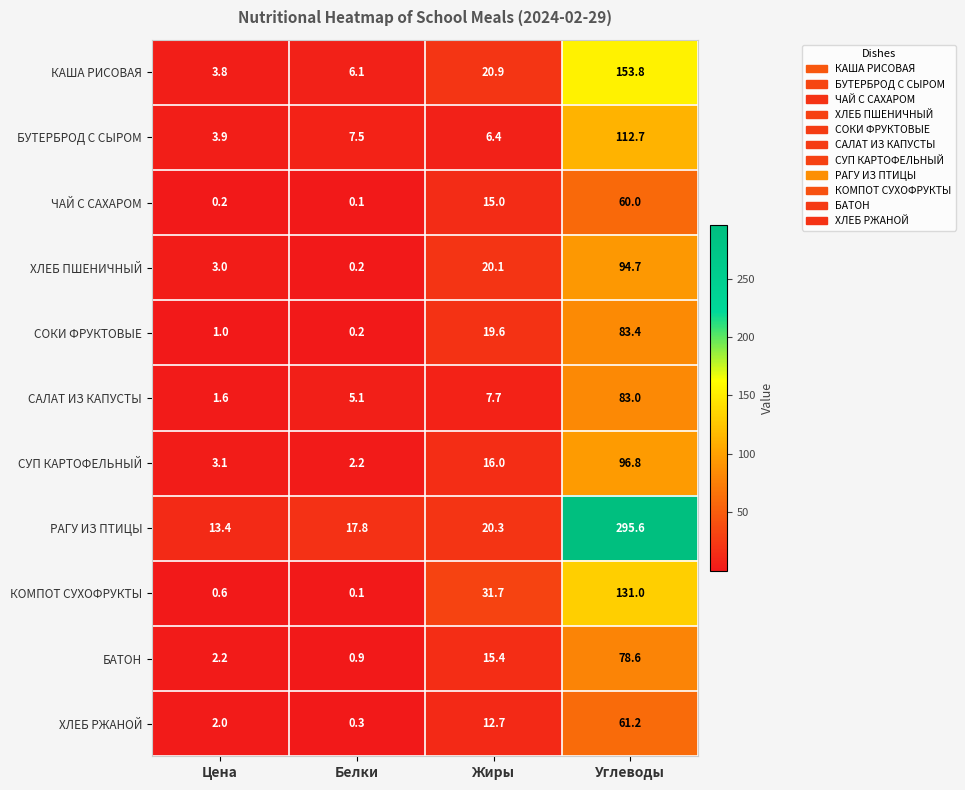

Where does the КОМПОТ СУХОФРУКТЫ series first go above 31?

Жиры